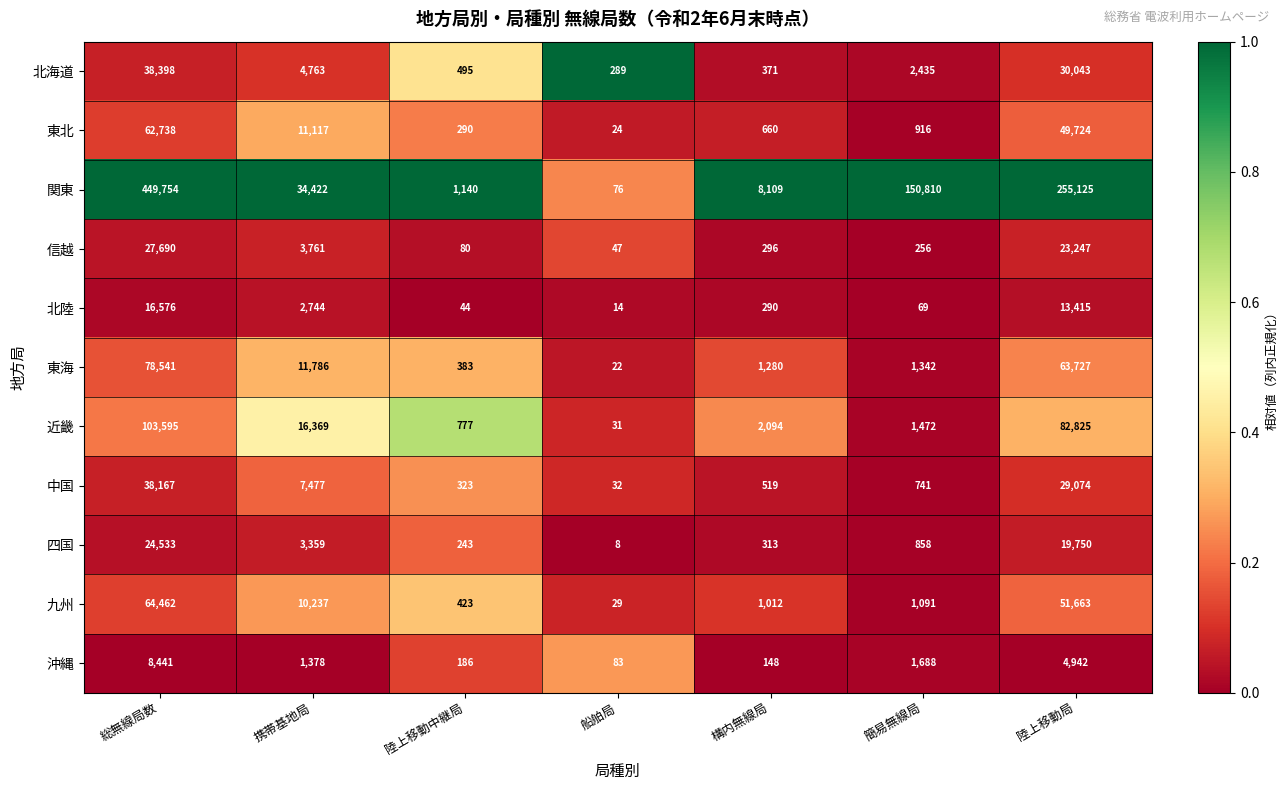

What is the difference between the second highest and second lowest values in the 九州 series?

51240